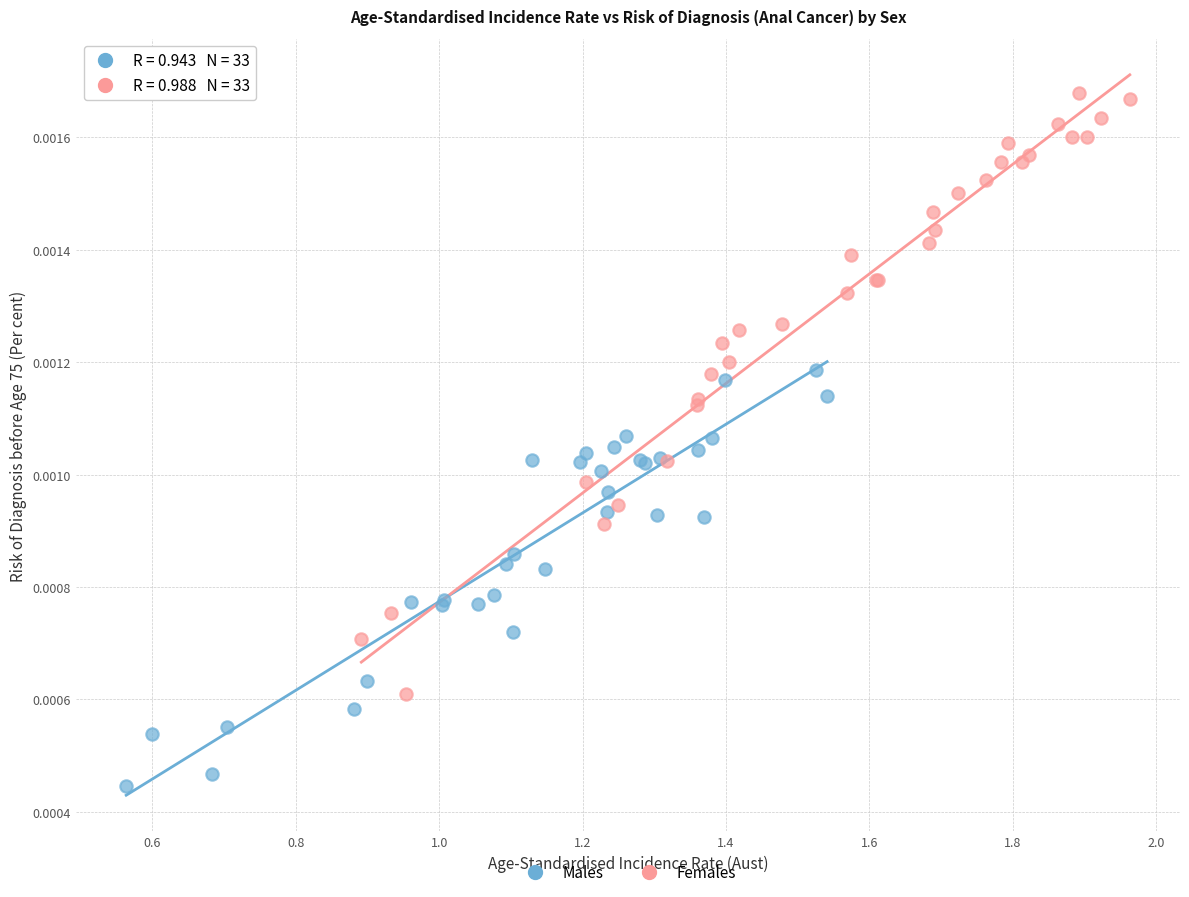

What are all the series names shown in the legend?

Males, Females